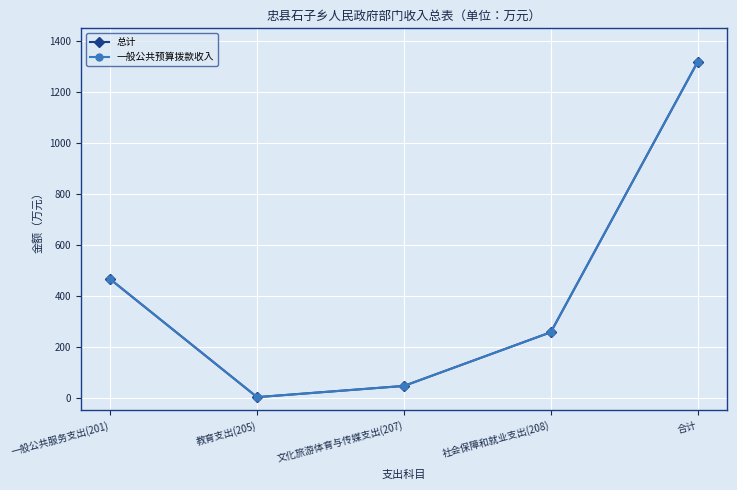

How many lines are shown in the chart?

2